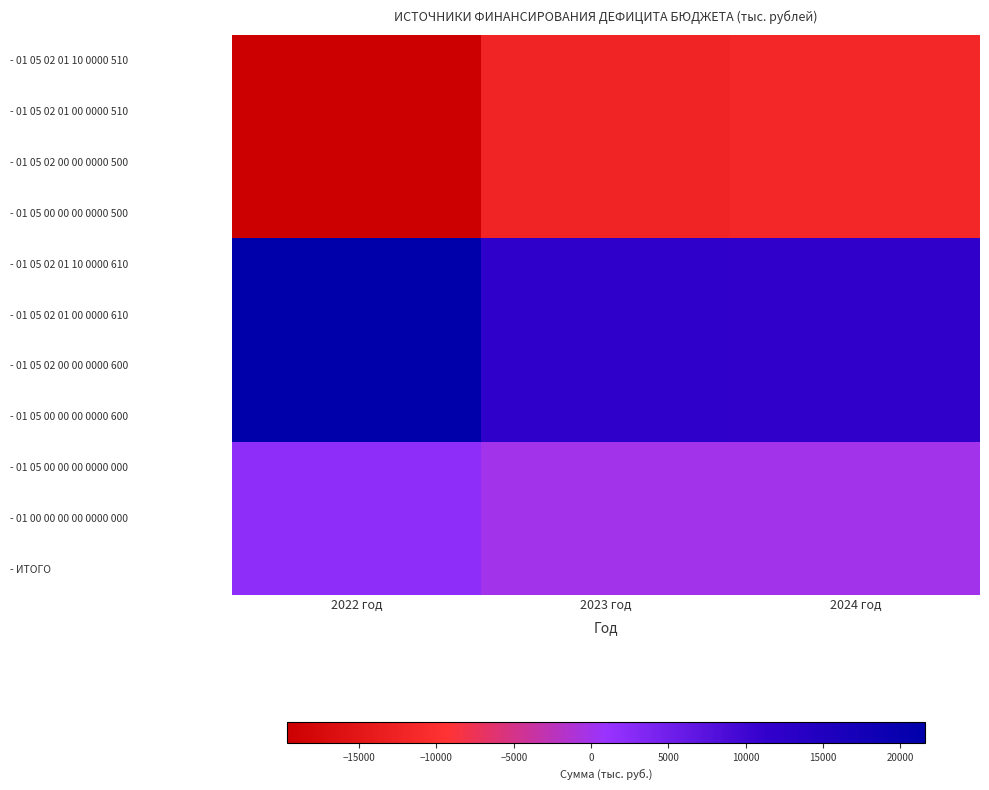

Reading left to right, transcribe all the data shown in this chart.

- 01 05 02 01 10 0000 510: 2022 год=-19662.5	2023 год=-12092.3	2024 год=-11649.0
- 01 05 02 01 00 0000 510: 2022 год=-19662.5	2023 год=-12092.3	2024 год=-11649.0
- 01 05 02 00 00 0000 500: 2022 год=-19662.5	2023 год=-12092.3	2024 год=-11649.0
- 01 05 00 00 00 0000 500: 2022 год=-19662.5	2023 год=-12092.3	2024 год=-11649.0
- 01 05 02 01 10 0000 610: 2022 год=21605.0	2023 год=12092.3	2024 год=11649.0
- 01 05 02 01 00 0000 610: 2022 год=21605.0	2023 год=12092.3	2024 год=11649.0
- 01 05 02 00 00 0000 600: 2022 год=21605.0	2023 год=12092.3	2024 год=11649.0
- 01 05 00 00 00 0000 600: 2022 год=21605.0	2023 год=12092.3	2024 год=11649.0
- 01 05 00 00 00 0000 000: 2022 год=1942.5	2023 год=0.0	2024 год=0.0
- 01 00 00 00 00 0000 000: 2022 год=1942.5	2023 год=0.0	2024 год=0.0
- ИТОГО: 2022 год=1942.5	2023 год=0.0	2024 год=0.0